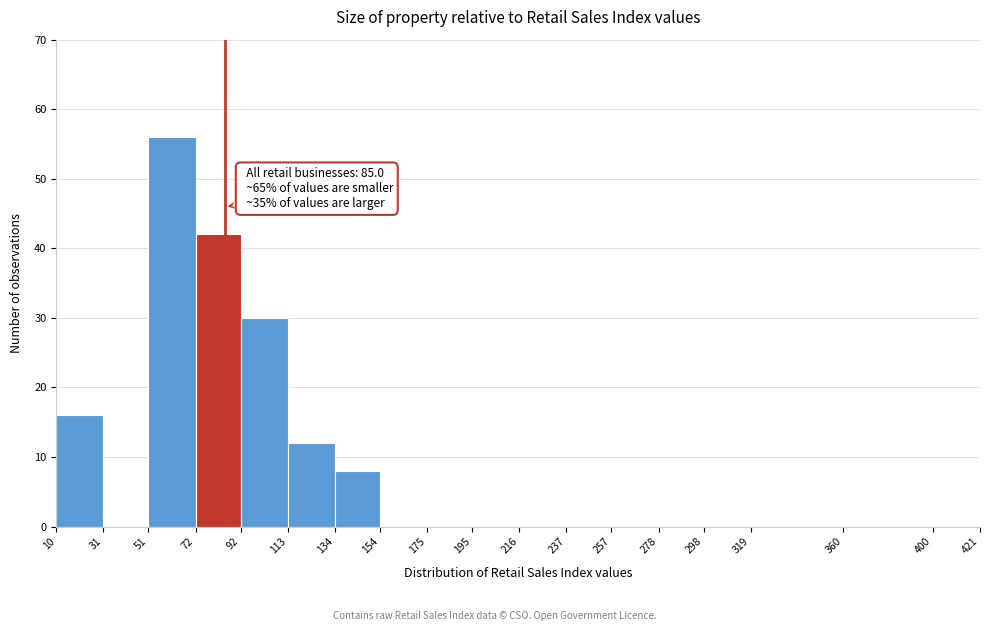

Which range on the x-axis has the tallest bar?

51 to 72